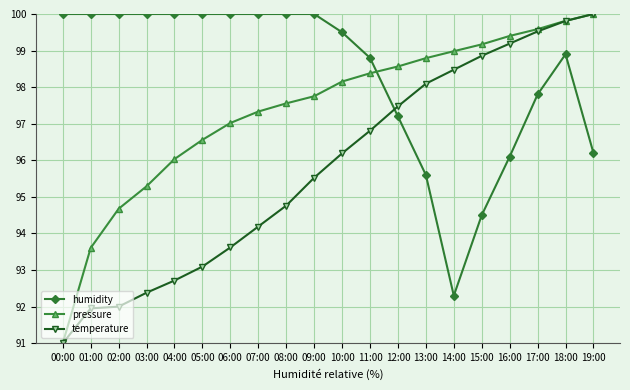

At 10:00, list the series in order from largest to smallest.

humidity, pressure, temperature